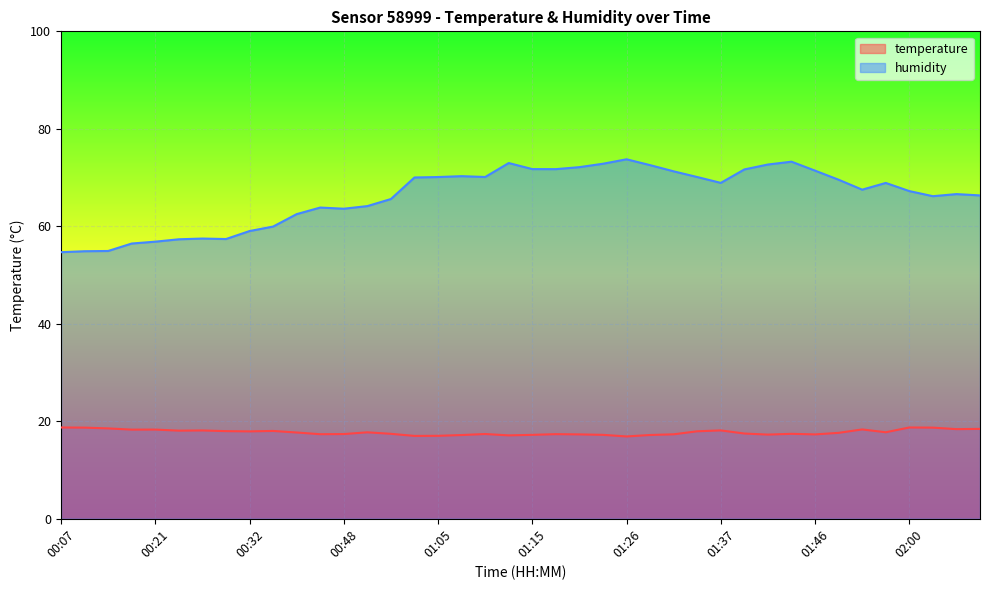

What position from the right is 02:13?

1